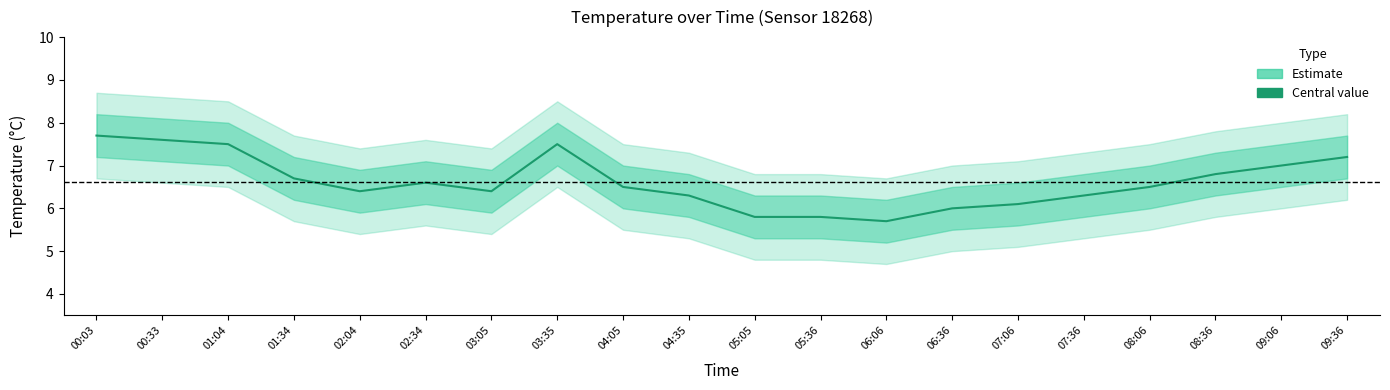

Reading right to left, extract all data points from this chart.

09:36=7.2	09:06=7.0	08:36=6.8	08:06=6.5	07:36=6.3	07:06=6.1	06:36=6.0	06:06=5.7	05:36=5.8	05:05=5.8	04:35=6.3	04:05=6.5	03:35=7.5	03:05=6.4	02:34=6.6	02:04=6.4	01:34=6.7	01:04=7.5	00:33=7.6	00:03=7.7